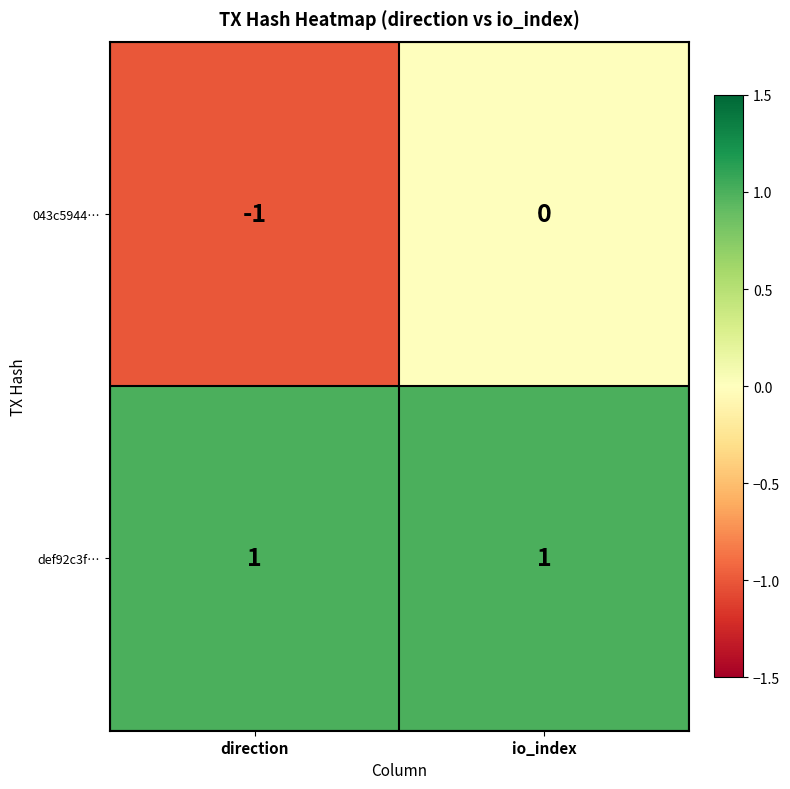

Reading right to left, transcribe all the data shown in this chart.

043c5944…: io_index=0	direction=-1
def92c3f…: io_index=1	direction=1